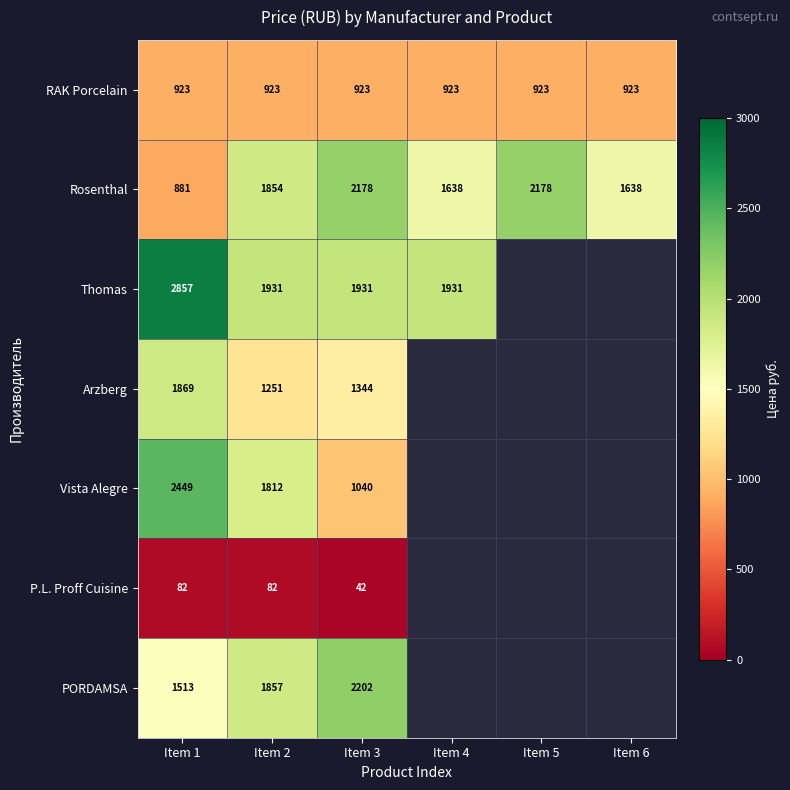

Rank the series at Item 3 from highest to lowest value.

PORDAMSA, Rosenthal, Thomas, Arzberg, Vista Alegre, RAK Porcelain, P.L. Proff Cuisine